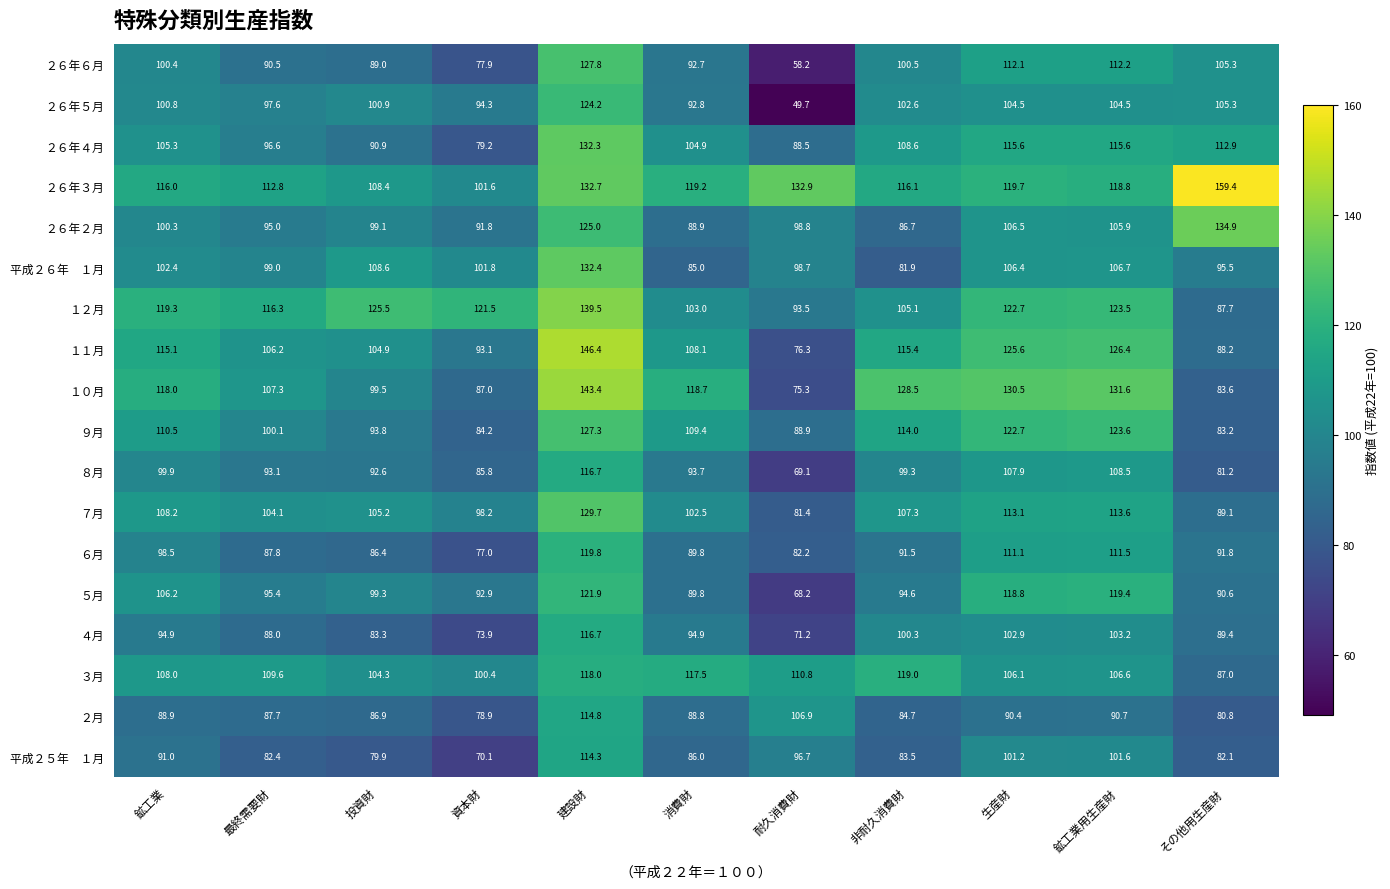

Which category has the lowest value across all series?

耐久消費財